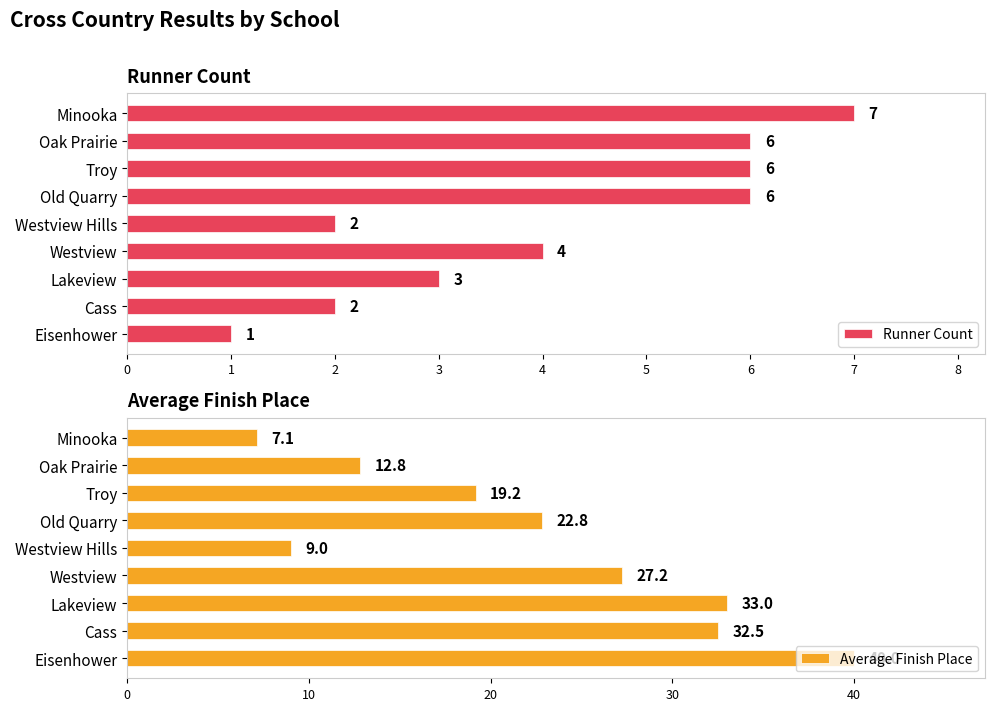

What is the greatest value displayed?

40.0